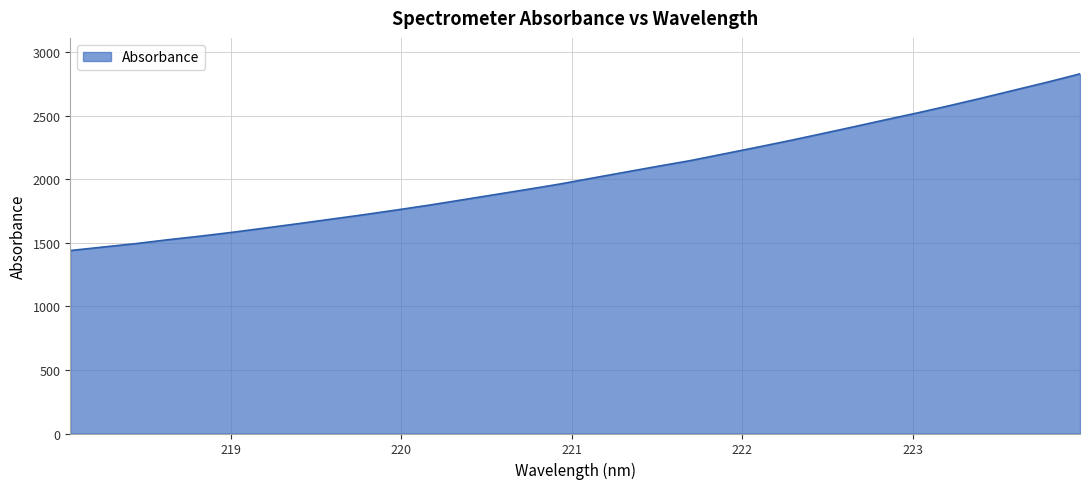

What is the maximum value shown in the chart?

2829.0